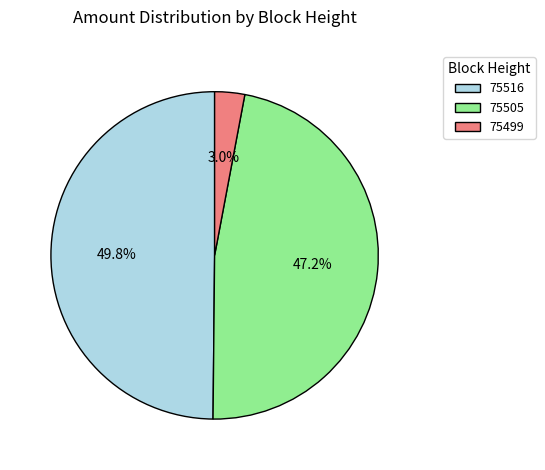

Count the number of slices in the pie.

3